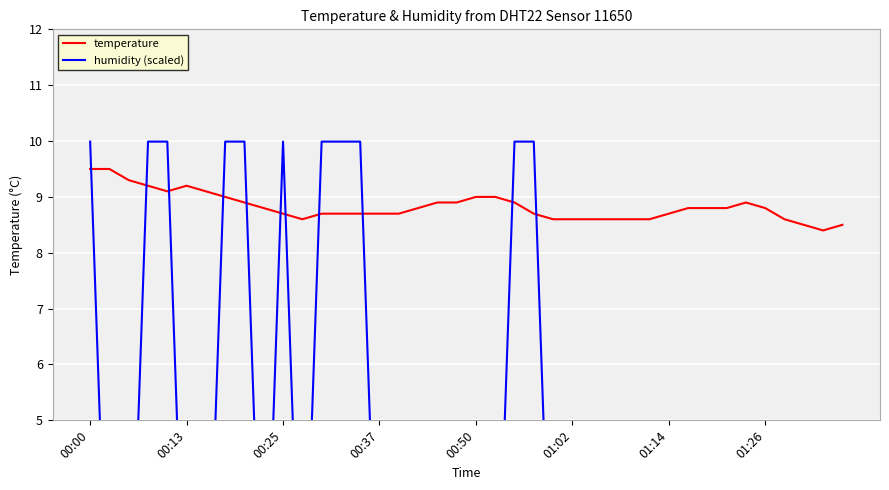

Reading right to left, list all the values displayed in this chart.

temperature: 8.5	8.4	8.5	8.6	8.8	8.9	8.8	8.8	8.8	8.7	8.6	8.6	8.6	8.6	8.6	8.6	8.7	8.9	9.0	9.0	8.9	8.9	8.8	8.7	8.7	8.7	8.7	8.7	8.6	8.7	8.8	8.9	9.0	9.1	9.2	9.1	9.2	9.3	9.5	9.5
humidity (scaled): 0.1	0.1	0.1	0.1	0.1	0.1	0.1	0.1	0.1	0.1	0.1	0.1	0.1	0.1	0.1	0.1	10.0	10.0	0.1	0.1	0.1	0.1	0.1	0.1	0.1	10.0	10.0	10.0	0.1	10.0	0.1	10.0	10.0	0.1	0.1	10.0	10.0	0.1	0.1	10.0